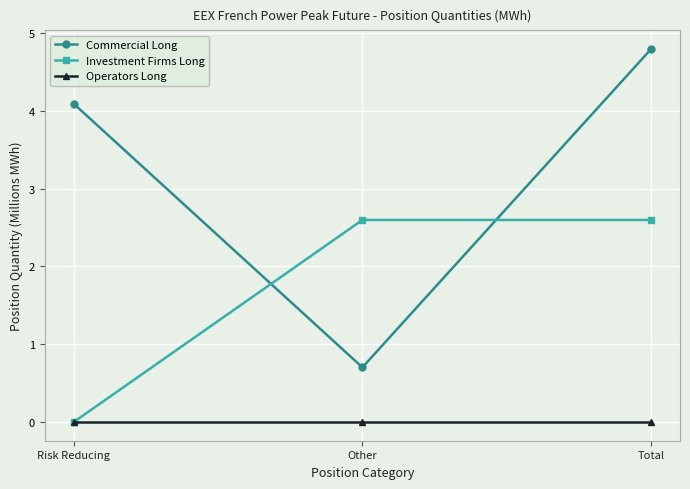

What are all the series names shown in the legend?

Commercial Long, Investment Firms Long, Operators Long